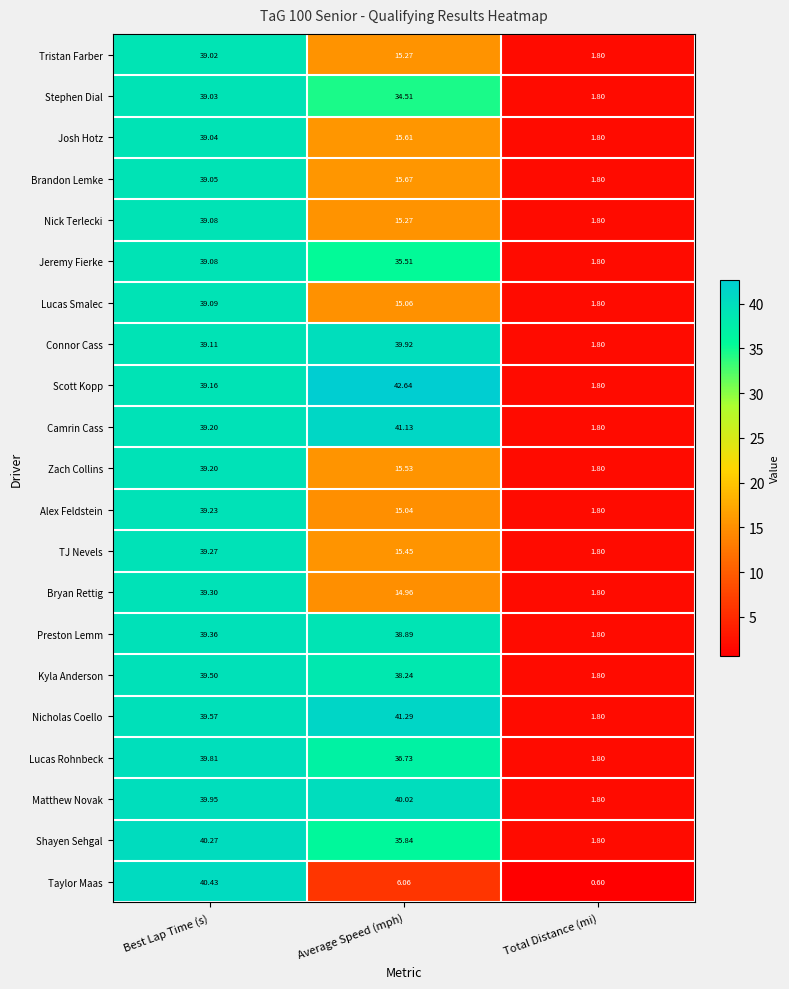

Which category has the lowest value across all series?

Total Distance (mi)